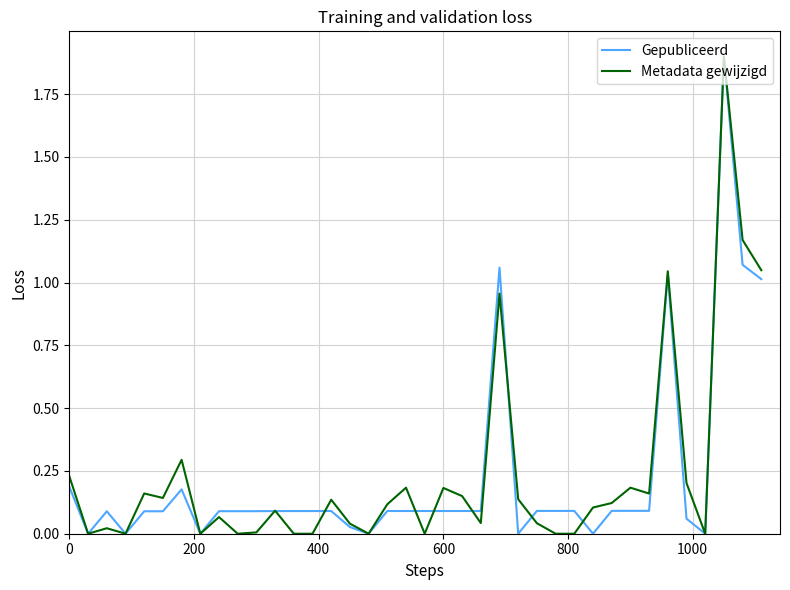

What is the maximum value for Metadata gewijzigd?

1.9